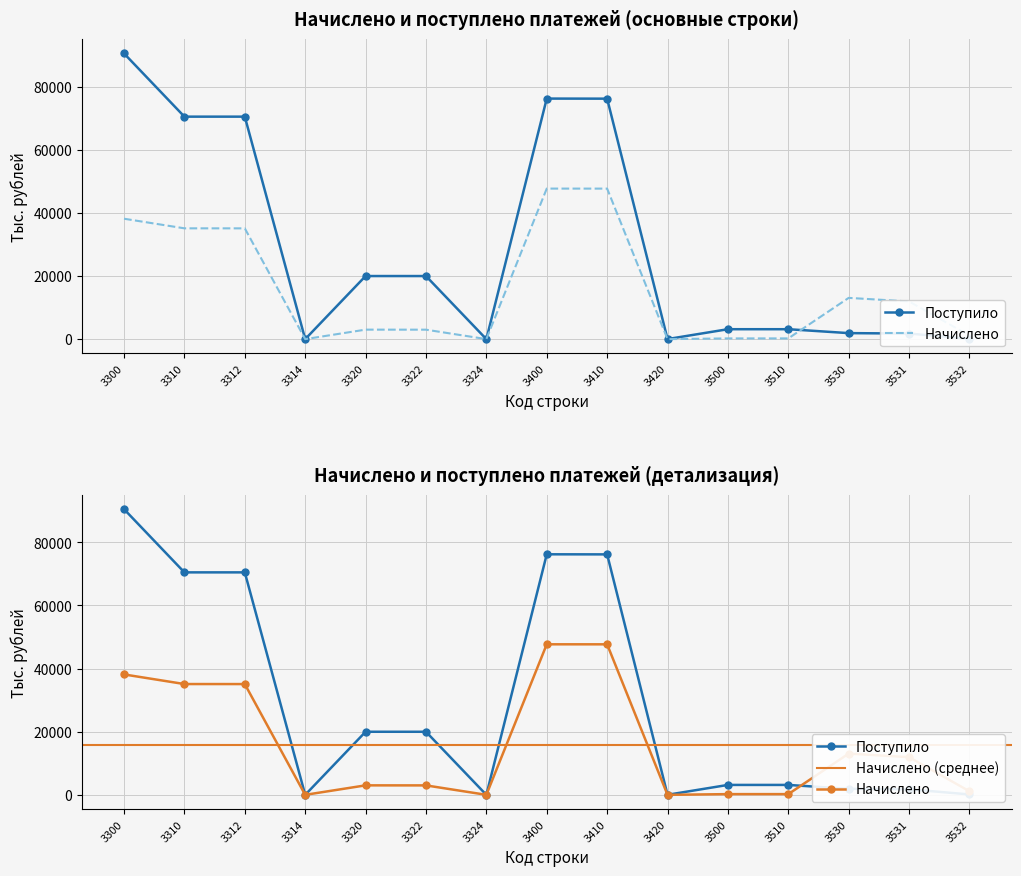

Reading left to right, extract all data points from this chart.

Начислено: 3300=38152	3310=35107	3312=35099	3314=8	3320=3013	3322=3001	3324=12	3400=47696	3410=47690	3420=6	3500=236	3510=236	3530=13075	3531=11941	3532=1134
Поступило: 3300=90511	3310=70485	3312=70484	3314=1	3320=19992	3322=19989	3324=3	3400=76209	3410=76183	3420=26	3500=3151	3510=3151	3530=1911	3531=1772	3532=139